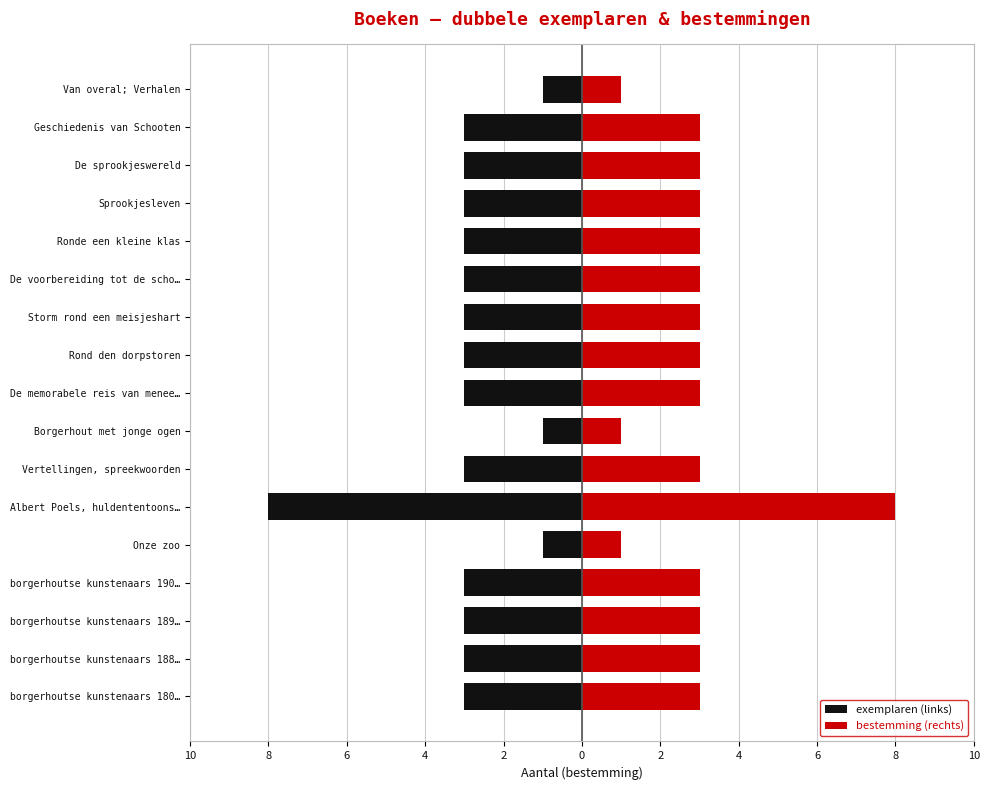

Which series has the largest total across all categories?

bestemming (rechts)